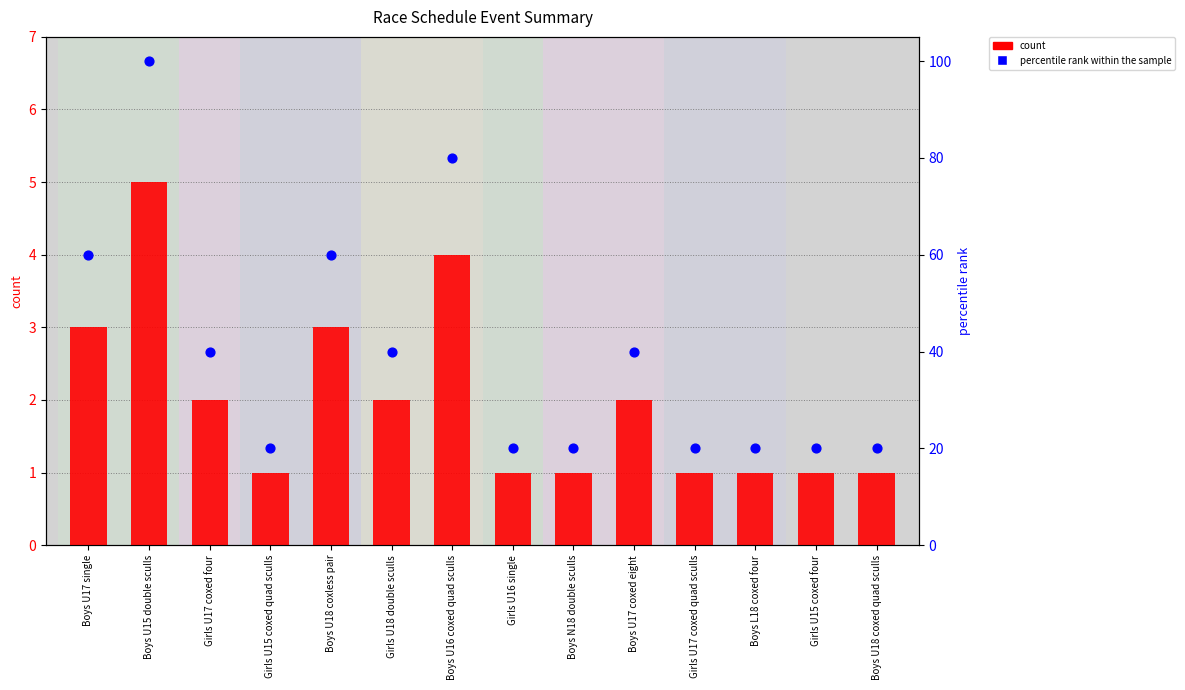

Which series reaches the maximum Y coordinate?

percentile rank within the sample